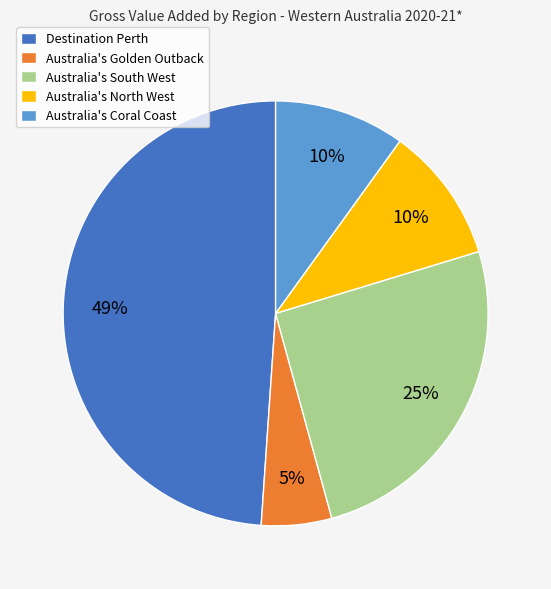

Approximately how many times larger is the value at Australia's Coral Coast compared to Destination Perth?

0.2